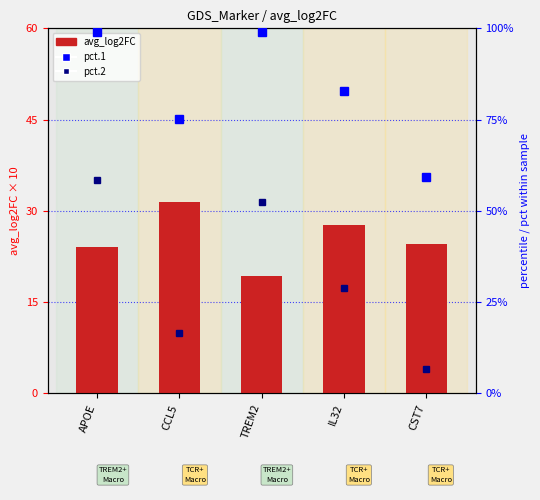

What is the label of the 2nd bar from the left?

CCL5